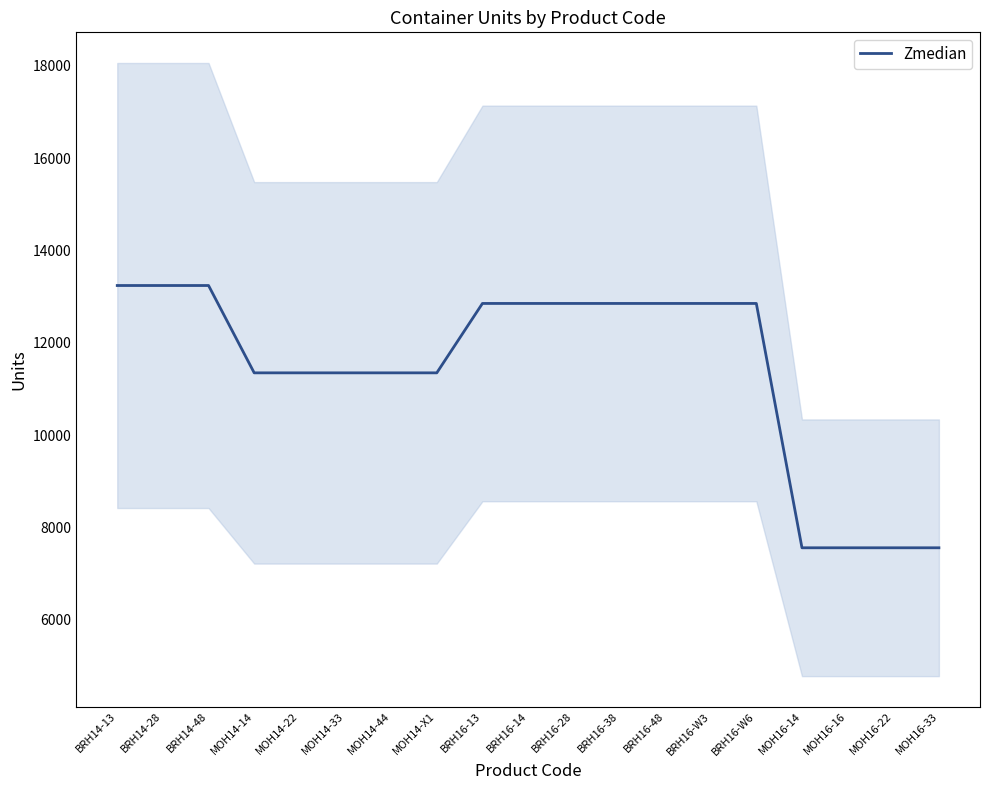

What position from the left is MOH14-33?

6